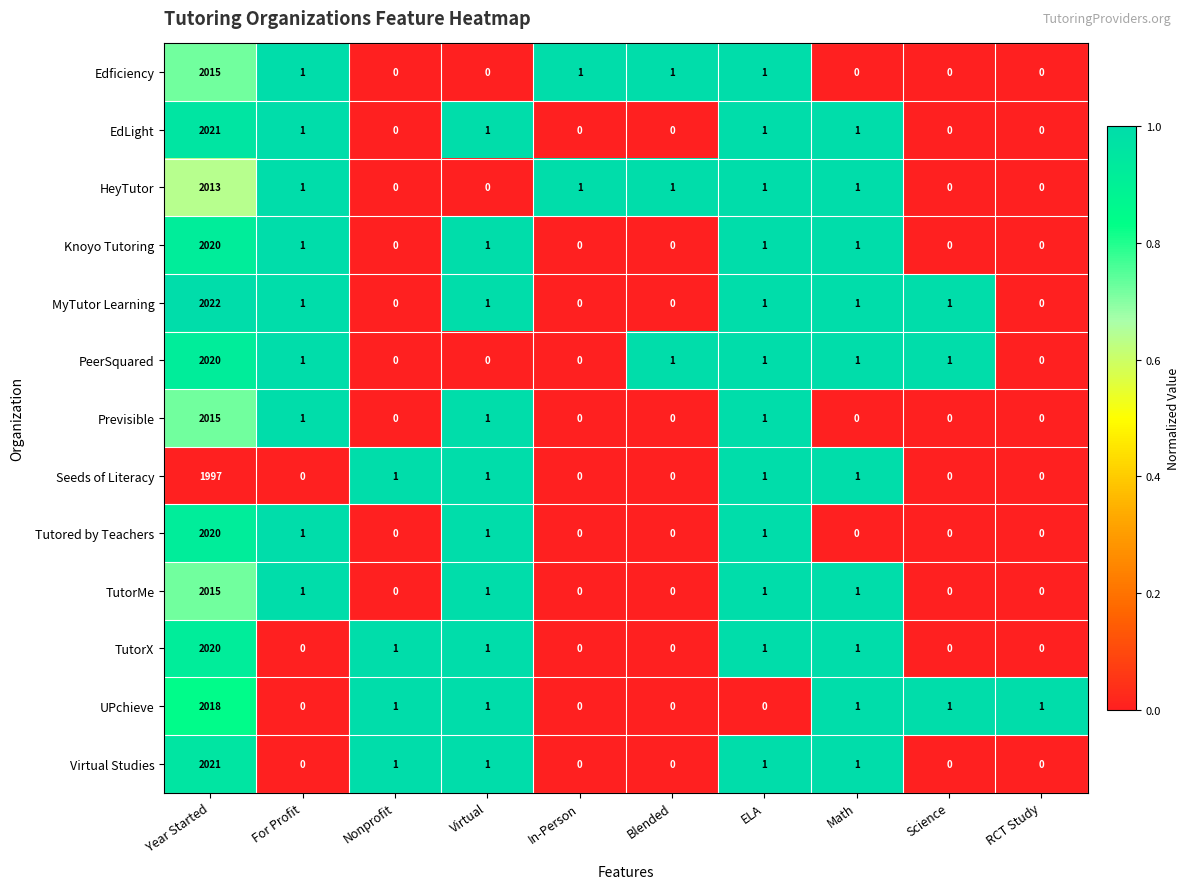

Which series has the widest spread of values?

MyTutor Learning